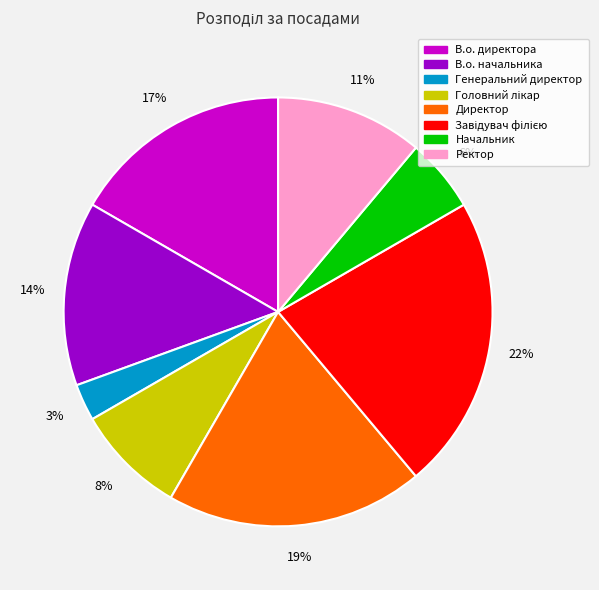

To the nearest percent, what percentage of the pie is Генеральний директор?

3%